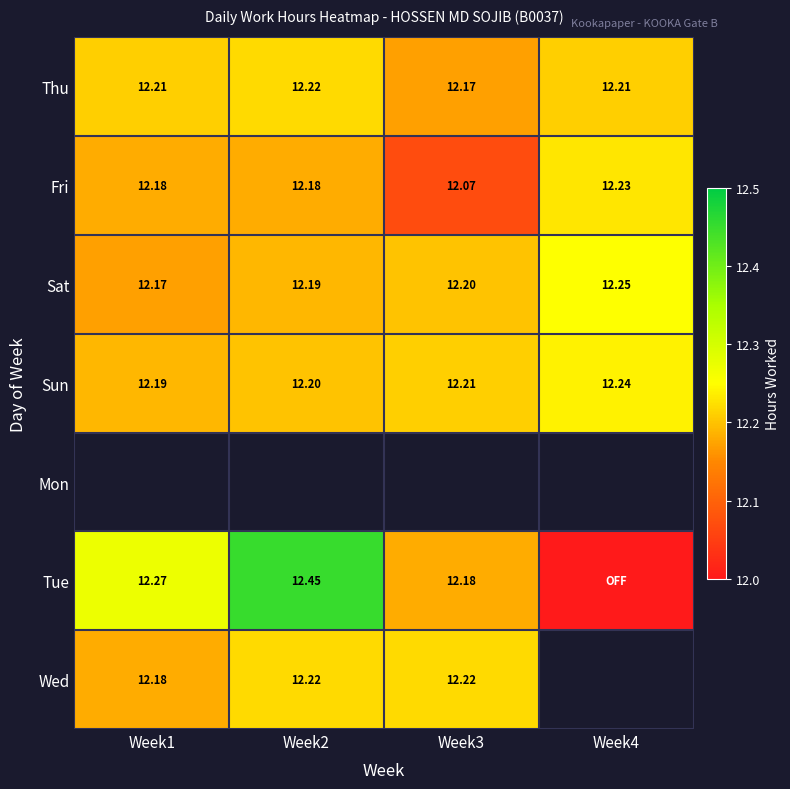

What is the difference between the maximum and minimum values in the Tue series?

12.4